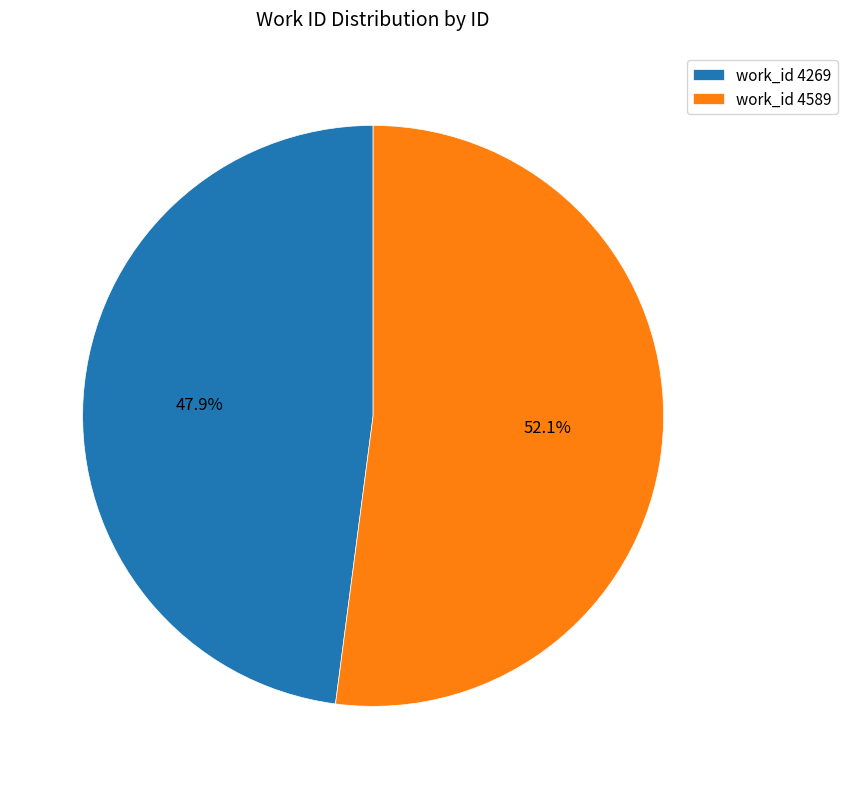

To the nearest percent, what is the difference between the largest and smallest slice percentages?

4%